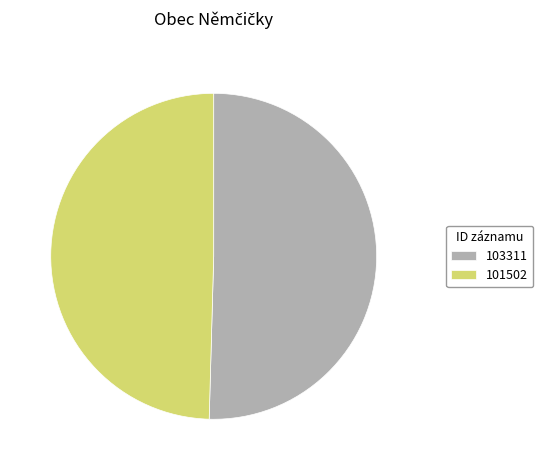

Which slice is the smallest?

101502